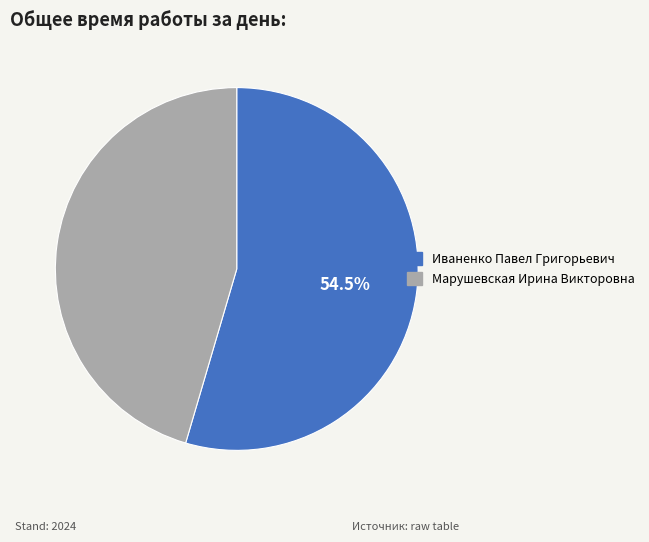

Rank the categories by value from lowest to highest.

Марушевская Ирина Викторовна, Иваненко Павел Григорьевич